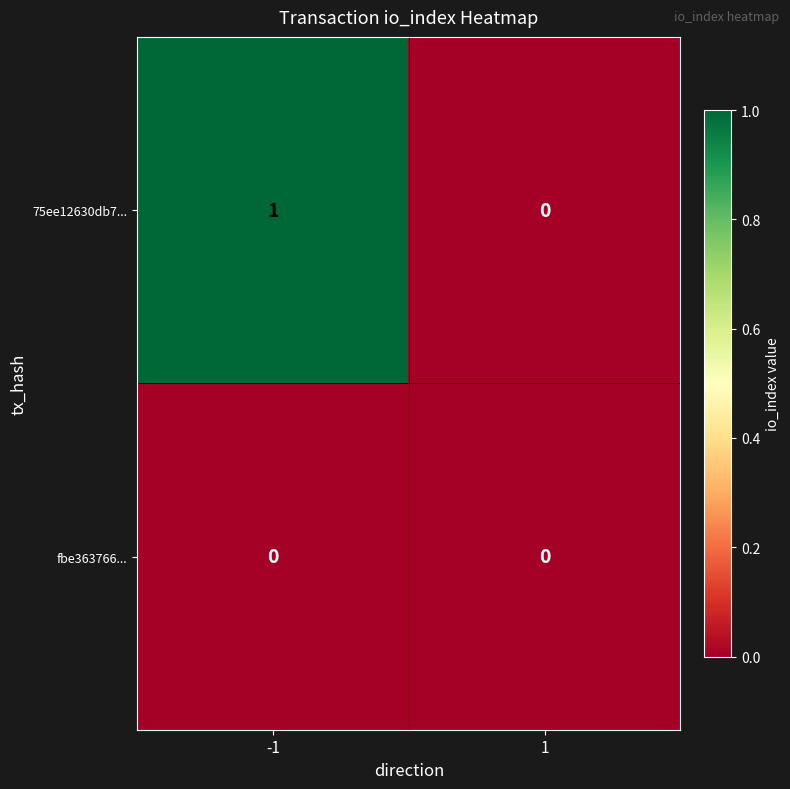

Reading left to right, extract all data points from this chart.

75ee12630db7...: 1	0
fbe363766...: 0	0